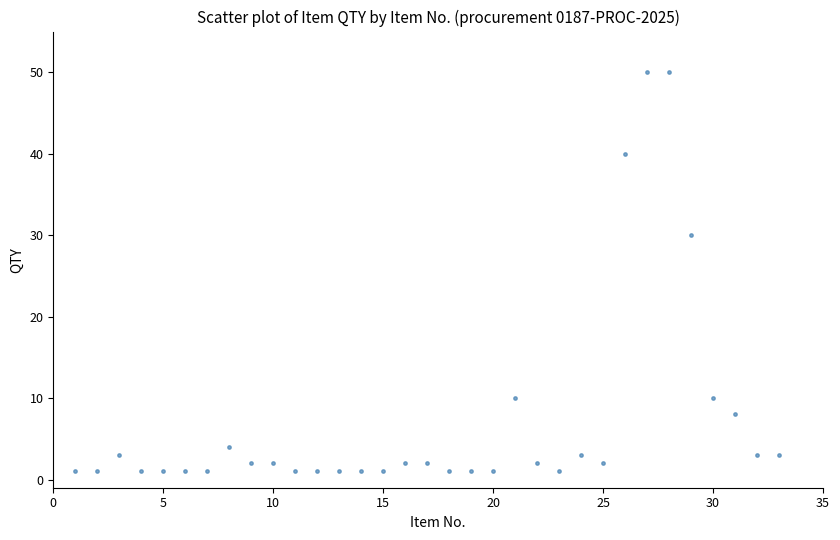

What is the range of Y values (max minus min)?

49